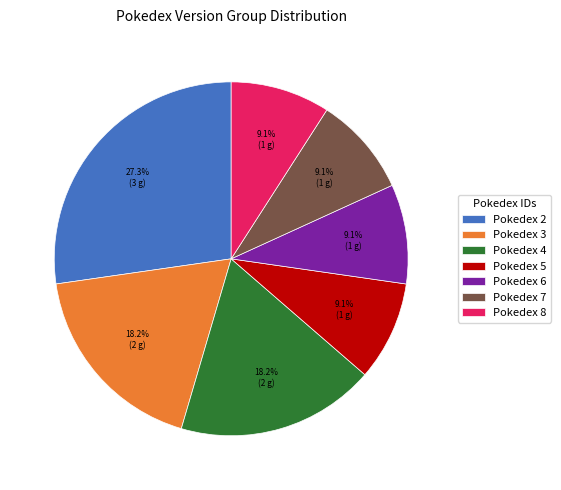

Does Pokedex 4 represent more than half of the total?

No